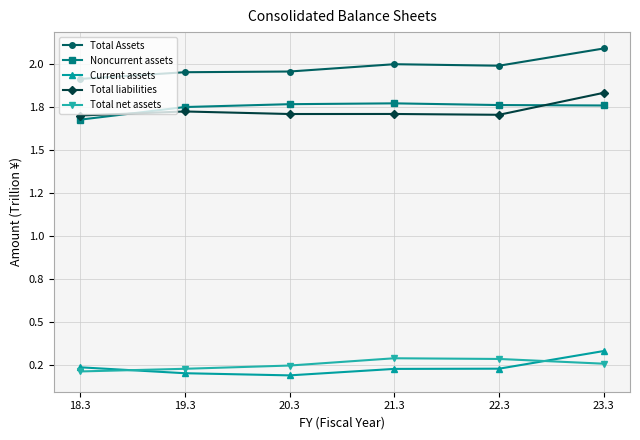

Is this an area chart (filled region under the line)?

No